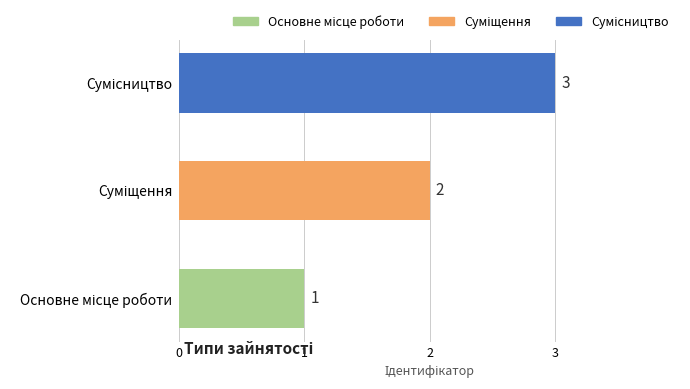

Count the values in the range 1 to 3.

3